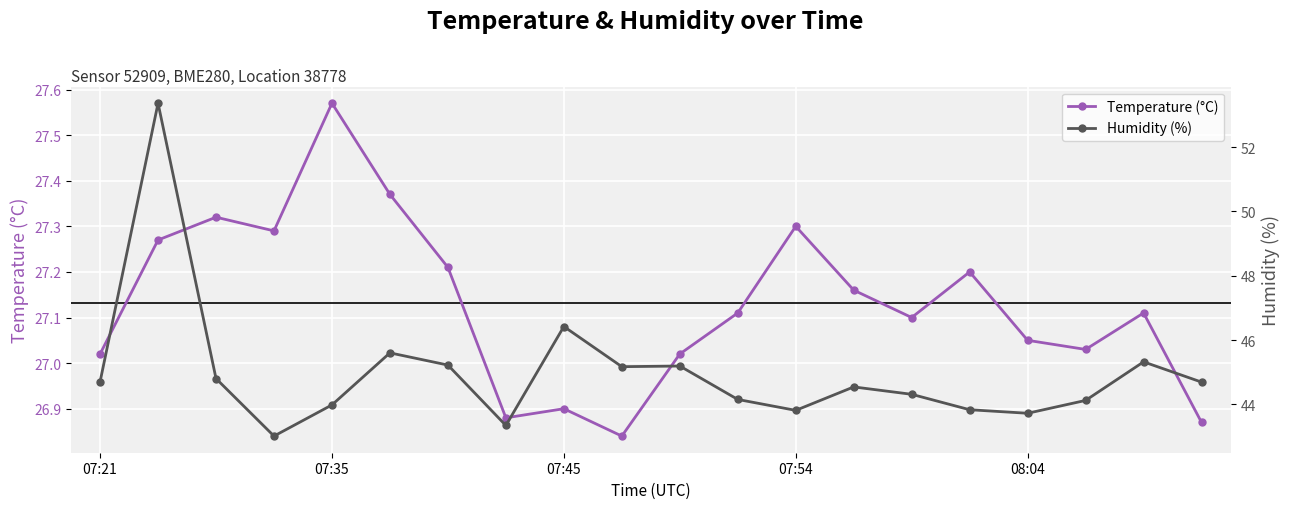

At which label does Temperature (°C) first exceed 27?

07:21